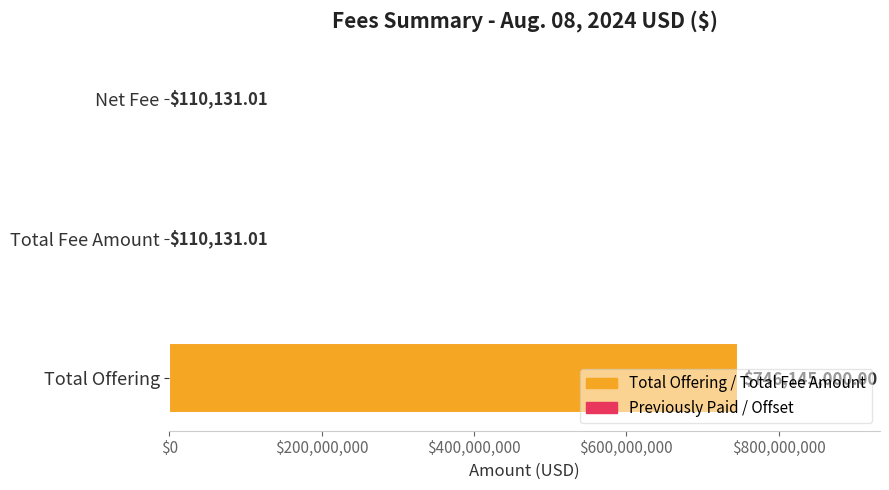

What is the sum of all values?

746365262.0